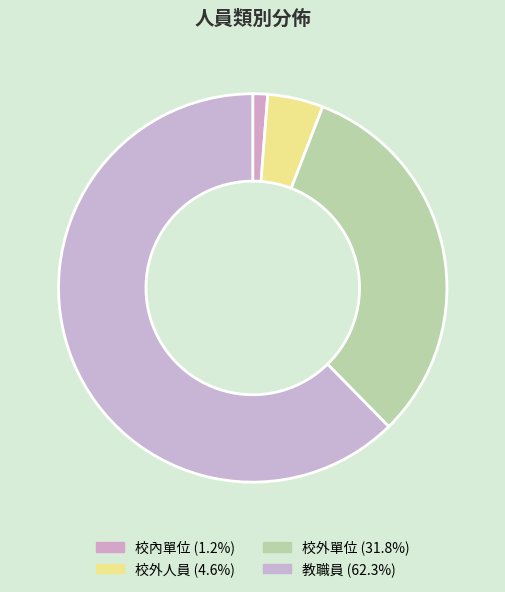

To the nearest percent, what percentage of the pie is 校內單位?

1%